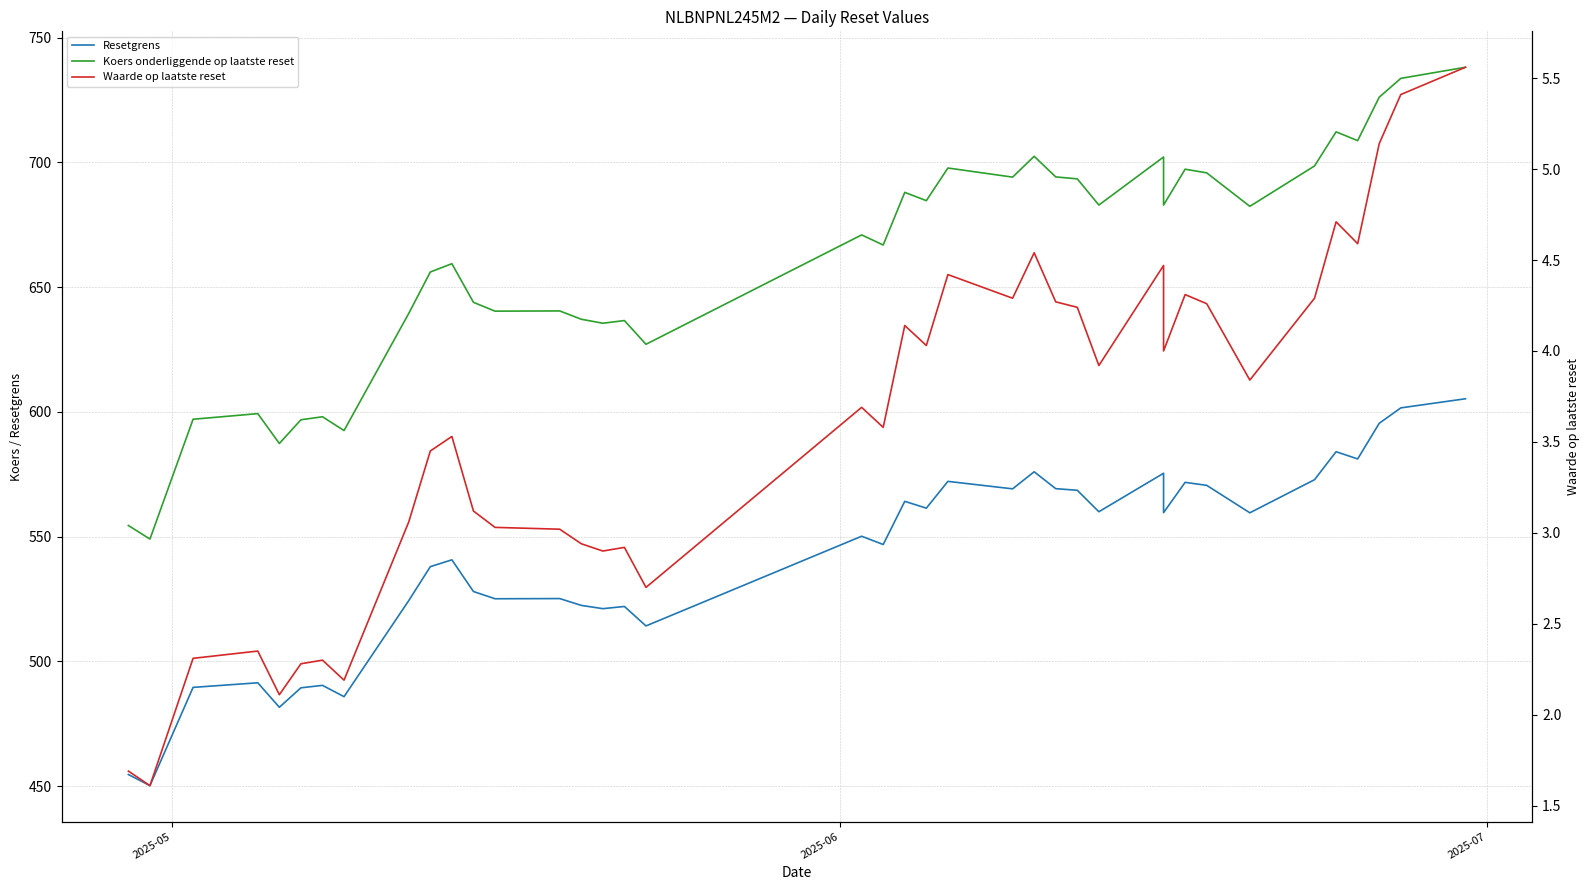

Rank the series by their maximum value, from highest to lowest.

Koers onderliggende op laatste reset, Resetgrens, Waarde op laatste reset